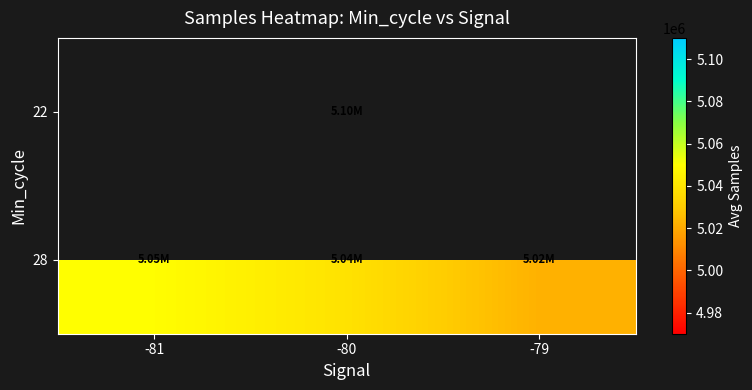

List the series in order of their overall mean, highest first.

22, 28